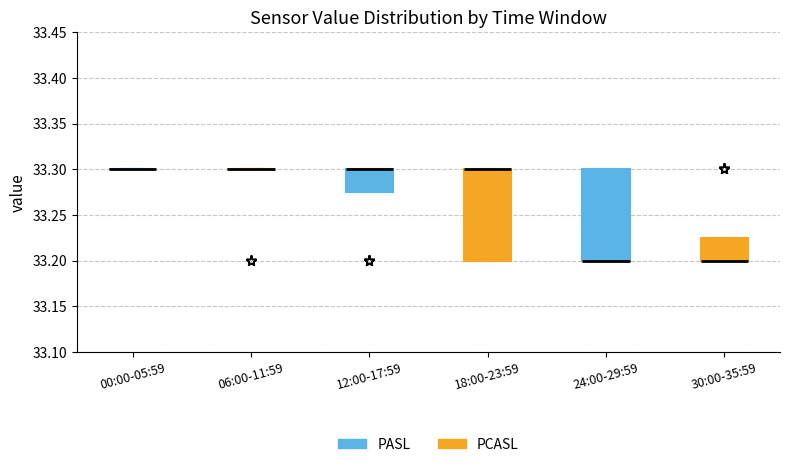

Where is the upper edge of the box for 30:00-35:59 on the y-axis? The values are not printed on the chart, so give them approximately, as read against the axis.

33.225